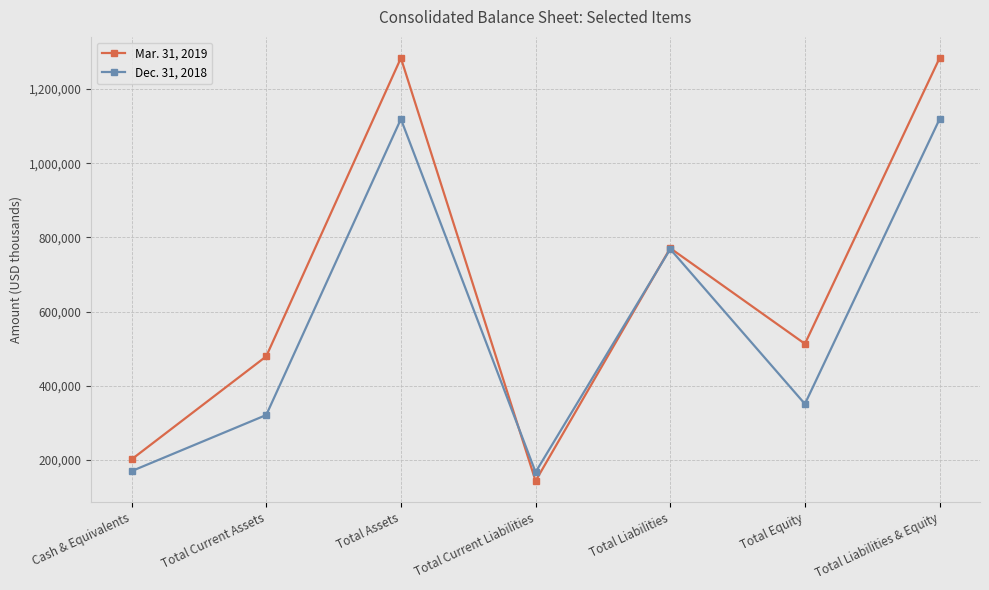

What is the difference between the highest and lowest values at Total Liabilities?

2474